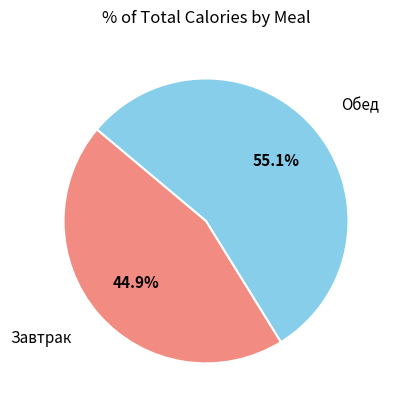

Is there any slice that represents more than half of the pie?

Yes